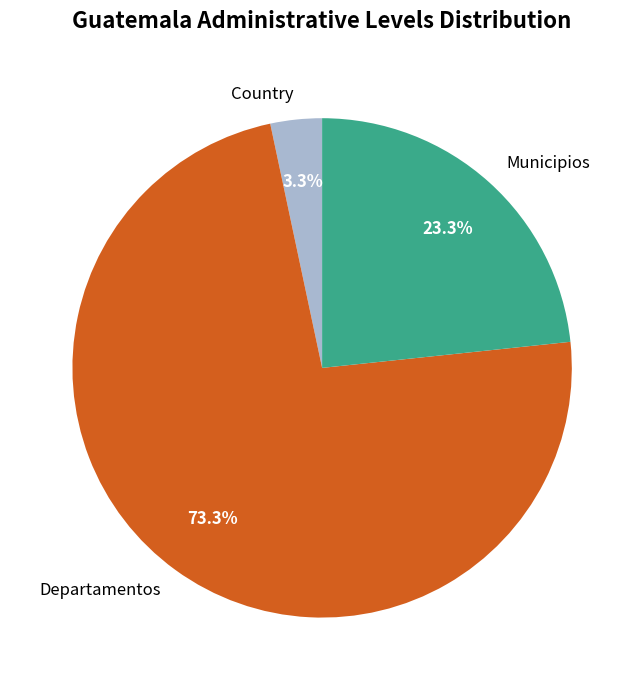

What is the largest slice in the pie chart?

Departamentos